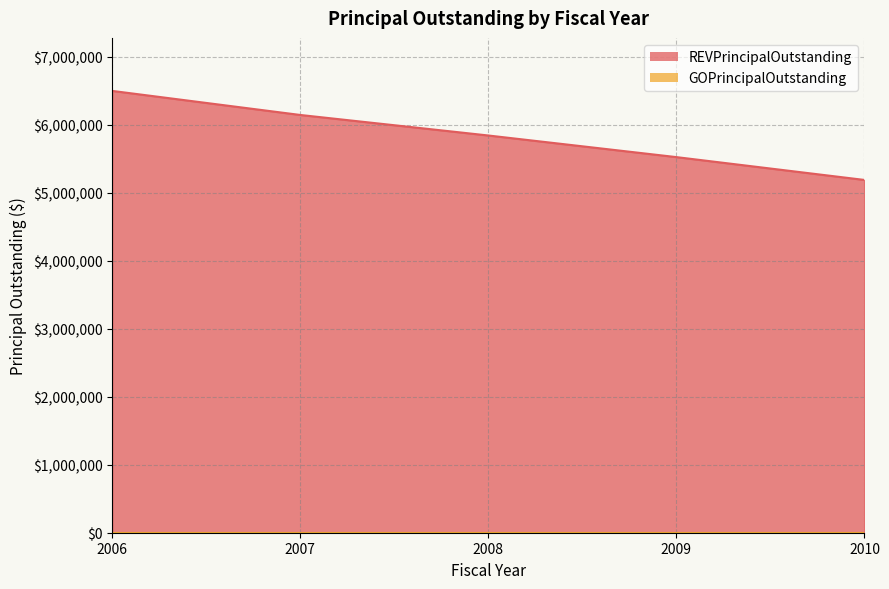

Approximately how many times larger is the value at 2008 compared to 2009?

1.1